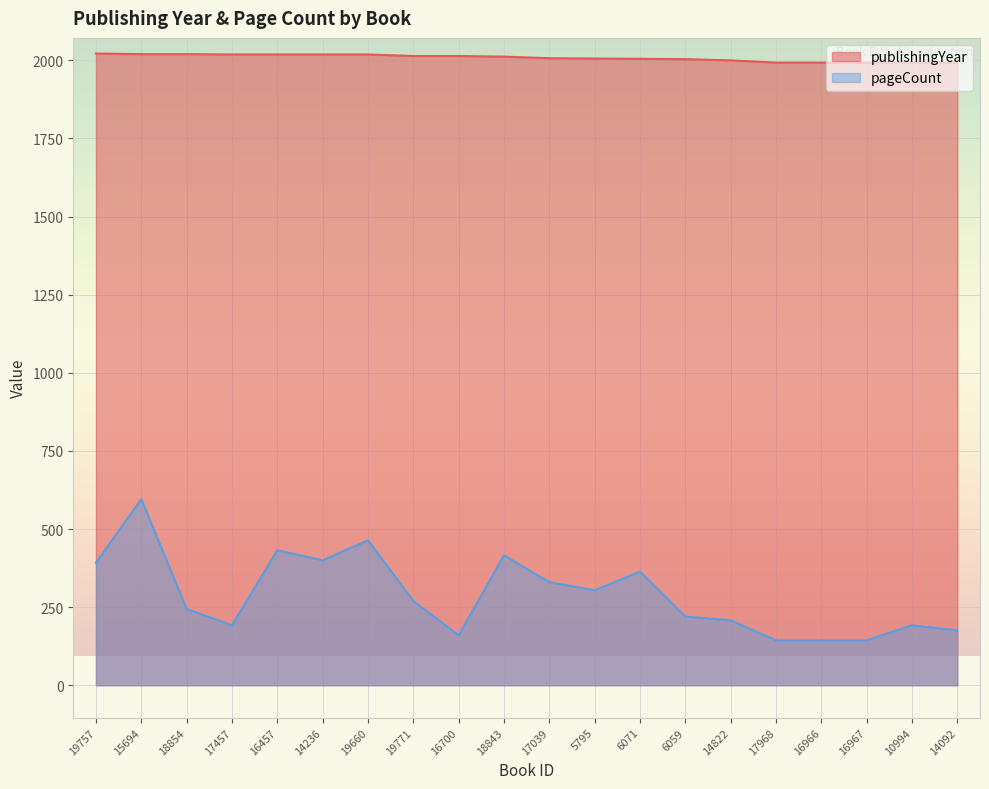

How many data points does each series have?

20